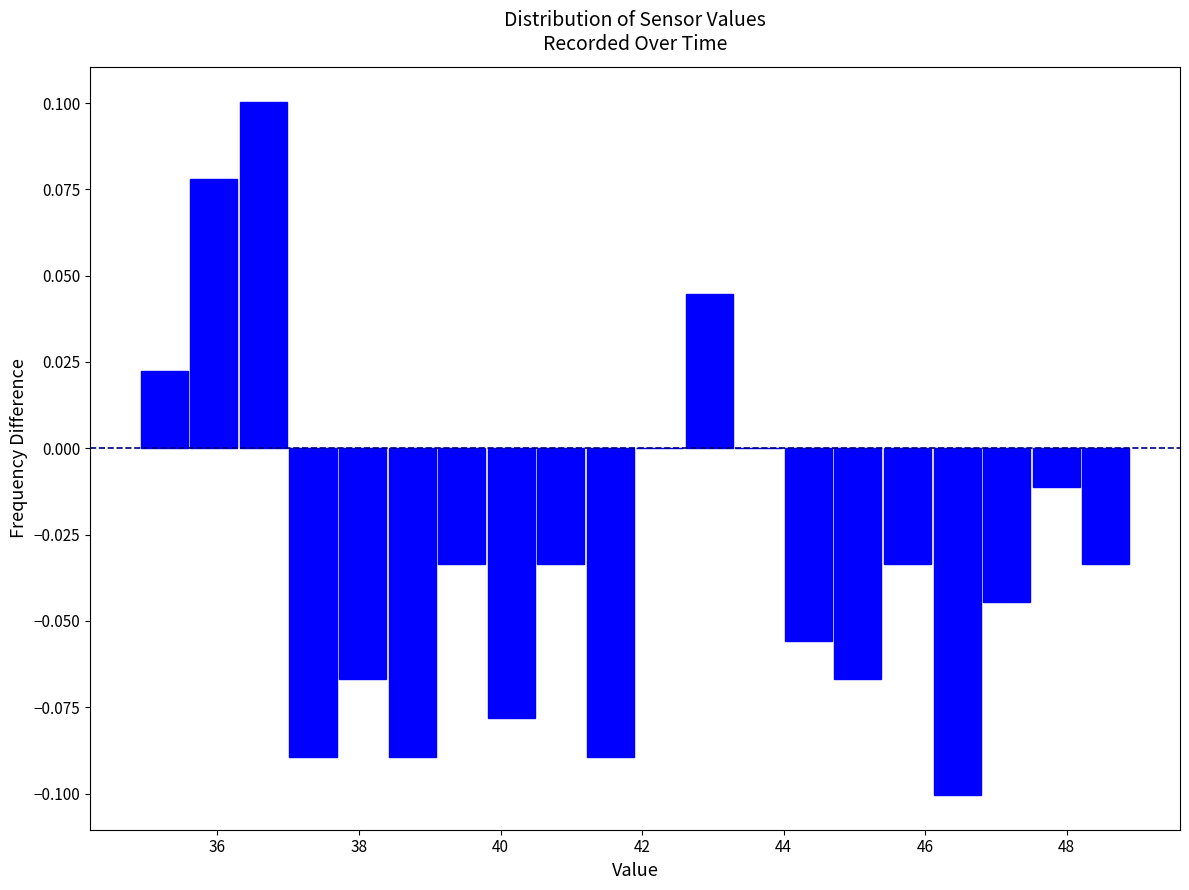

Around what value on the x-axis is the tallest bar? Give the approximate position of its centre, as read against the axis.

36.6